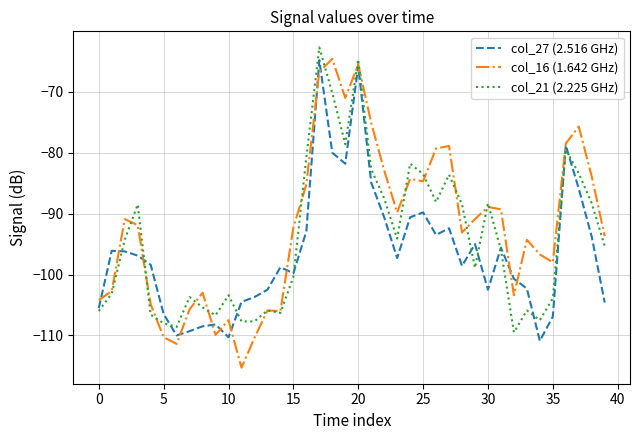

What is the maximum value for col_16 (1.642 GHz)?

-64.6